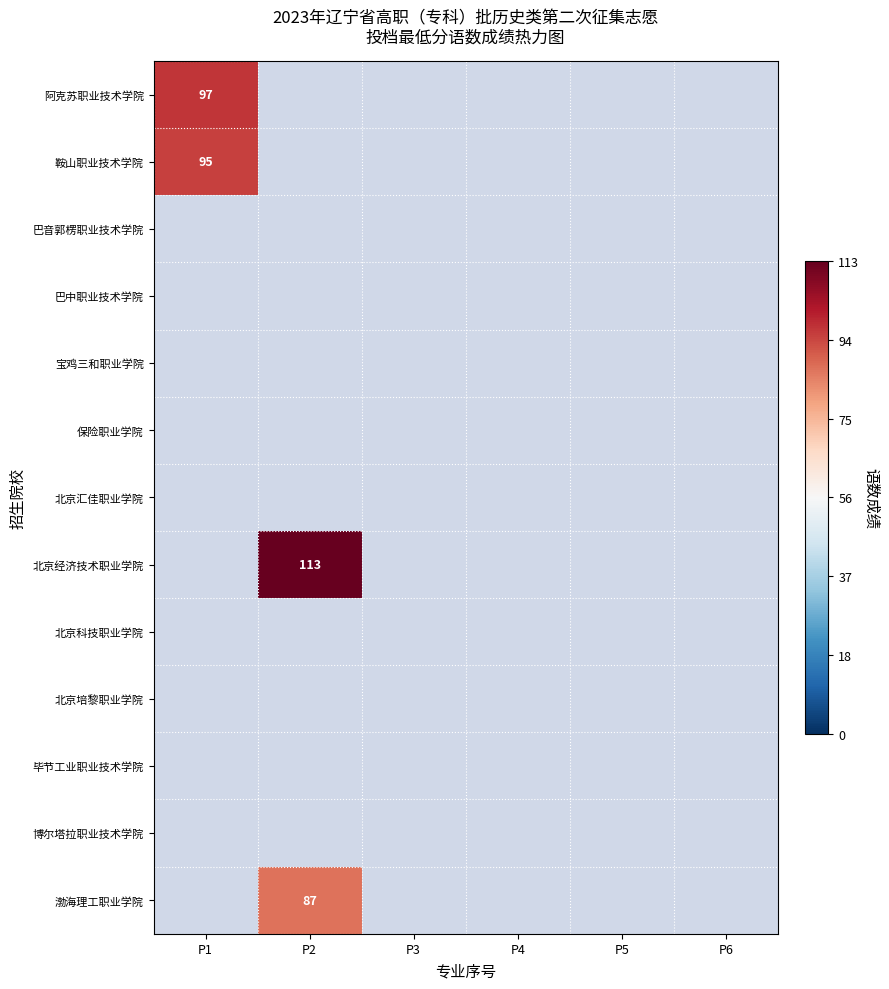

At which category does the chart reach its peak across all series?

P2